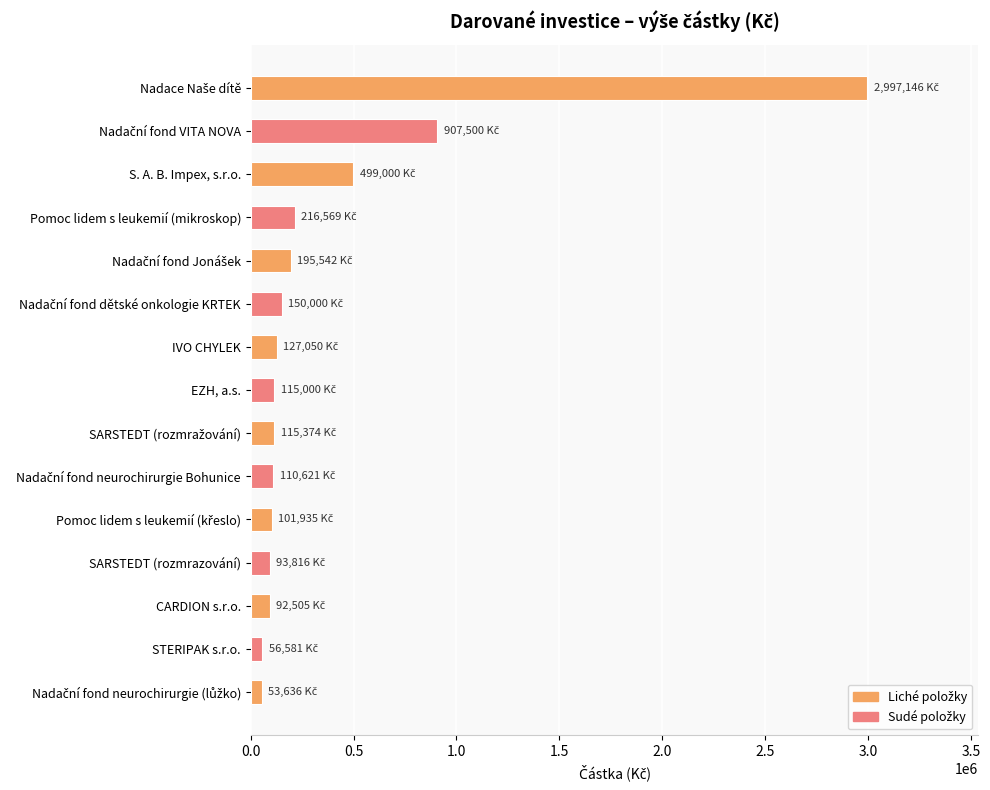

Approximately how many times larger is the value at SARSTEDT (rozmrazování) compared to IVO CHYLEK?

0.7